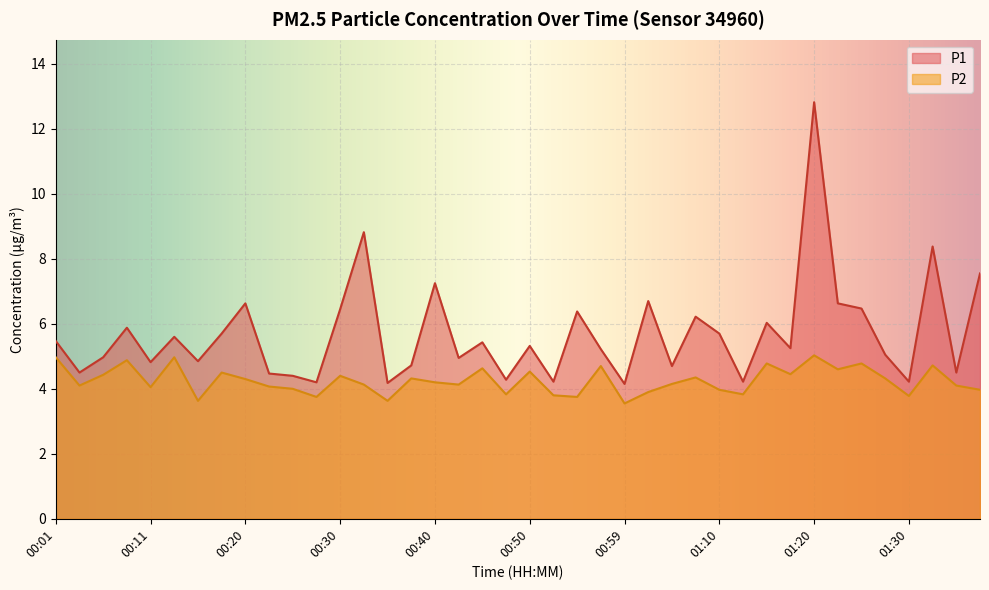

Reading left to right, what are all the values shown in this chart?

P1: 5.5	4.5	5.0	5.9	4.8	5.6	4.8	5.7	6.6	4.5	4.4	4.2	6.5	8.8	4.2	4.7	7.2	5.0	5.4	4.3	5.3	4.2	6.4	5.2	4.2	6.7	4.7	6.2	5.7	4.2	6.0	5.2	12.8	6.6	6.5	5.0	4.2	8.4	4.5	7.5
P2: 5.0	4.1	4.4	4.9	4.0	5.0	3.6	4.5	4.3	4.1	4.0	3.8	4.4	4.1	3.6	4.3	4.2	4.1	4.6	3.8	4.5	3.8	3.8	4.7	3.5	3.9	4.2	4.3	4.0	3.8	4.8	4.5	5.0	4.6	4.8	4.3	3.8	4.7	4.1	4.0